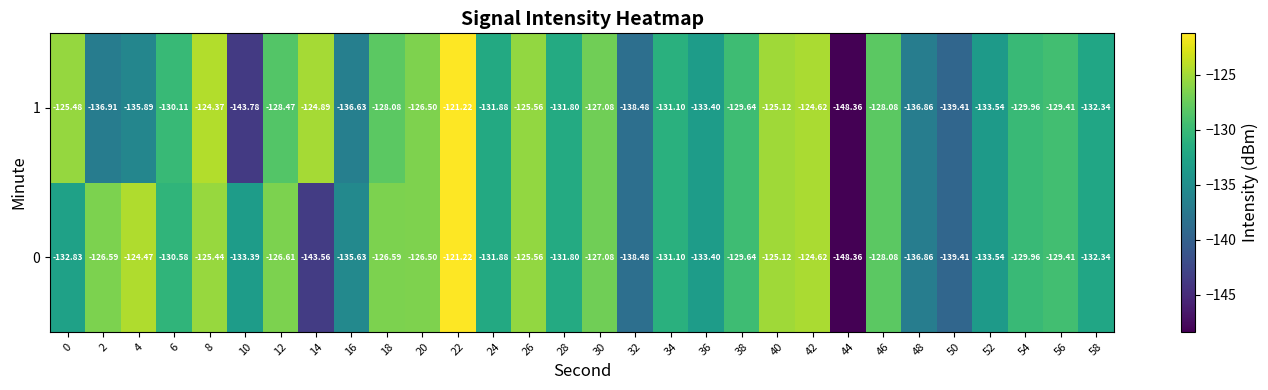

Is the value of 1 at 16 greater than the value of 0 at 56?

No